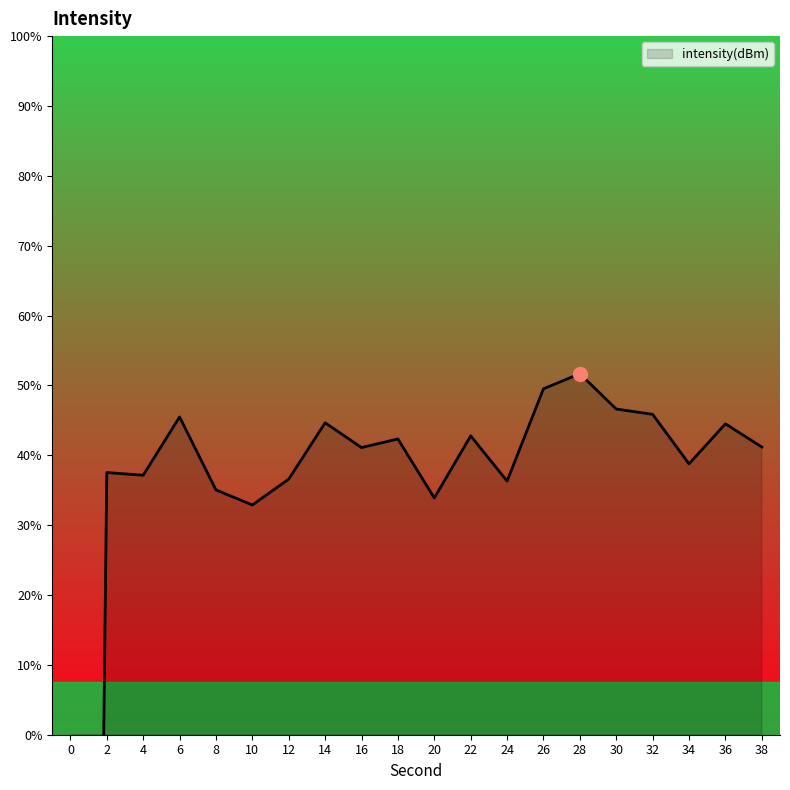

Does the chart display data point markers on the line(s)?

No